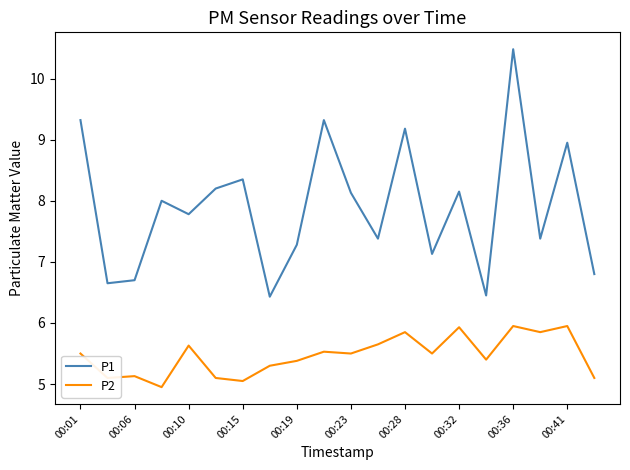

What are all the series names shown in the legend?

P1, P2